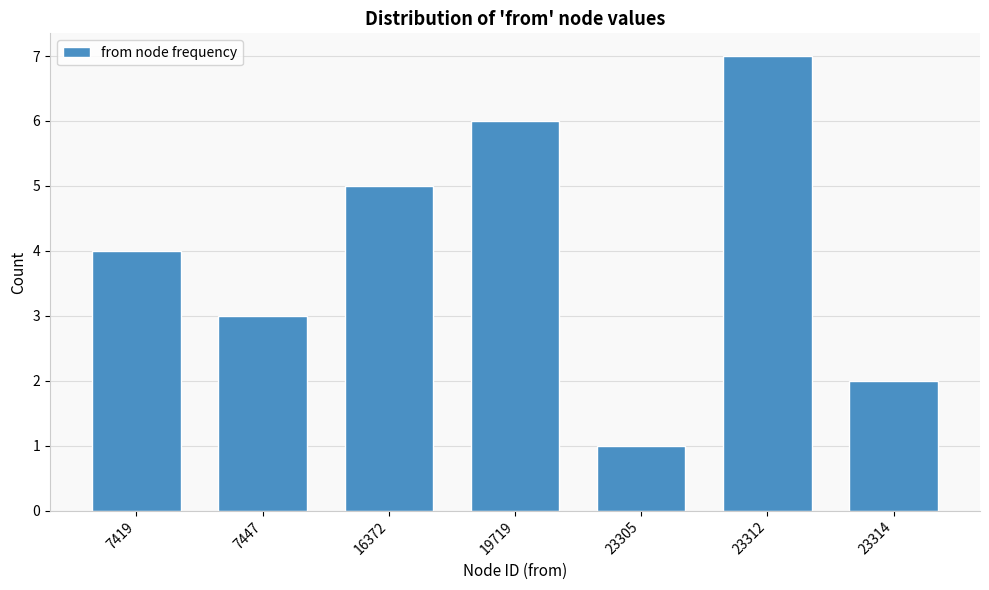

Reading right to left, what are all the values shown in this chart?

23314=2	23312=7	23305=1	19719=6	16372=5	7447=3	7419=4